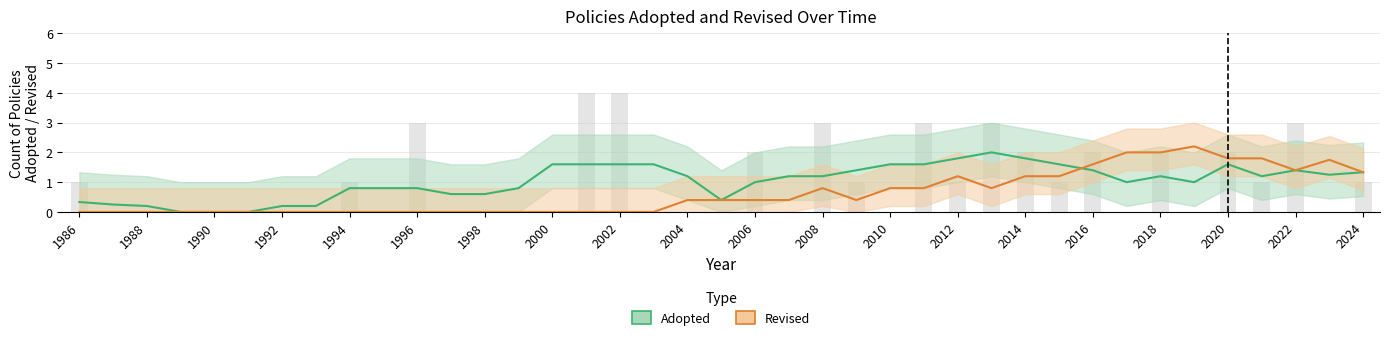

What is the approximate value of Adopted (Estimate) at 2016?

1.4